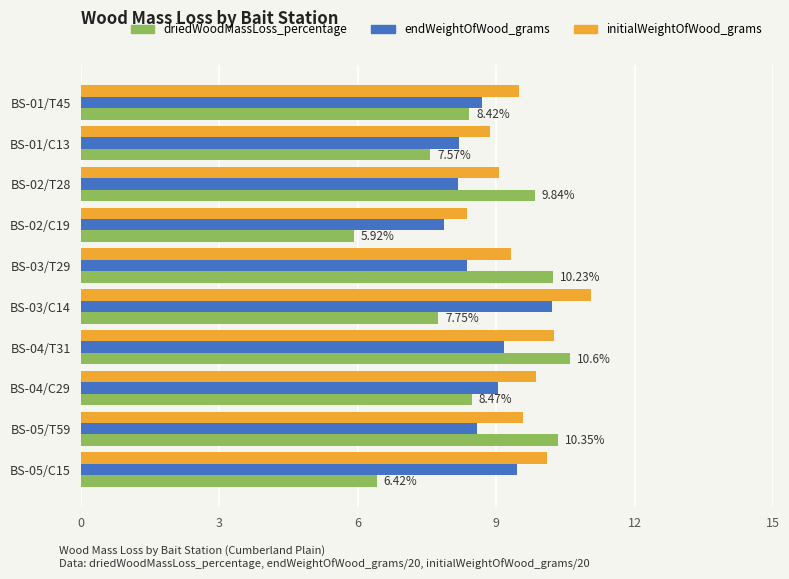

List the series in order of their overall mean, highest first.

initialWeightOfWood_grams, endWeightOfWood_grams, driedWoodMassLoss_percentage